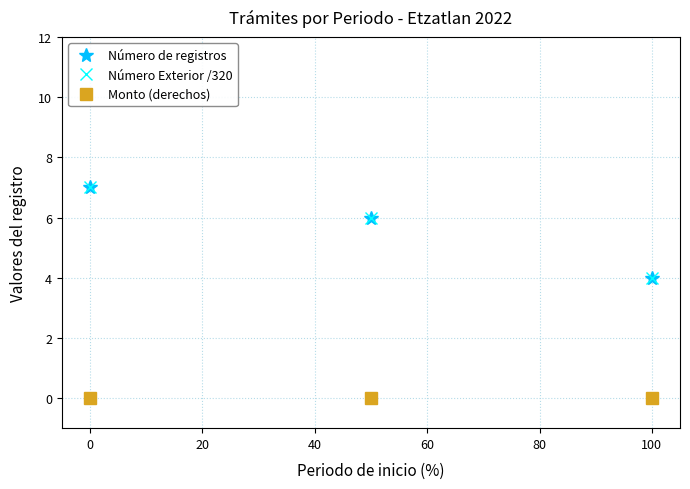

Is this an area chart (filled region under the line)?

No